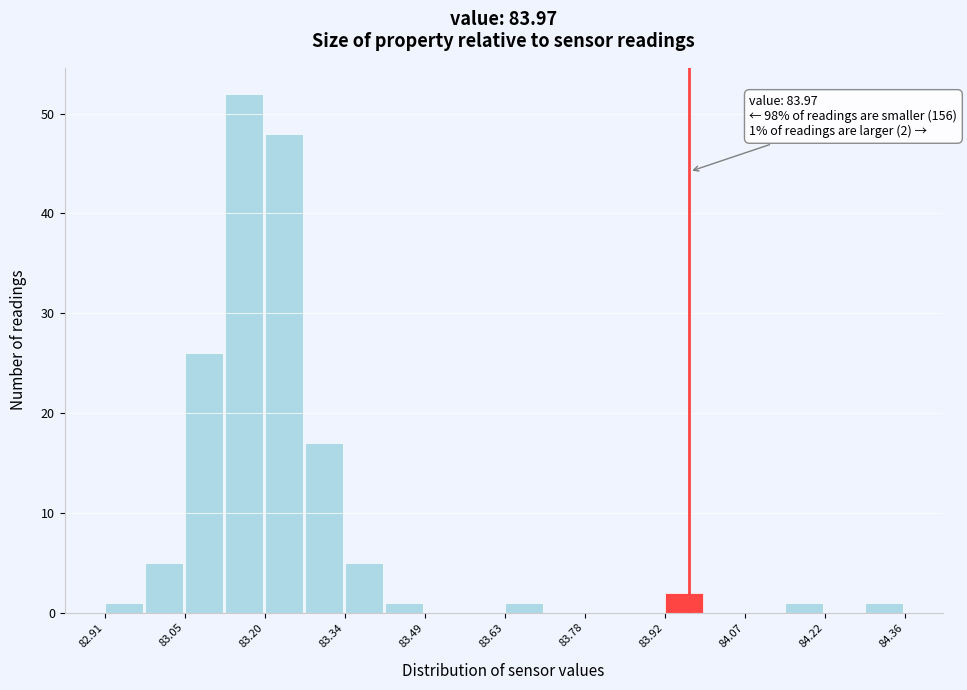

Around what value on the x-axis is the tallest bar? Give the approximate position of its centre, as read against the axis.

83.16